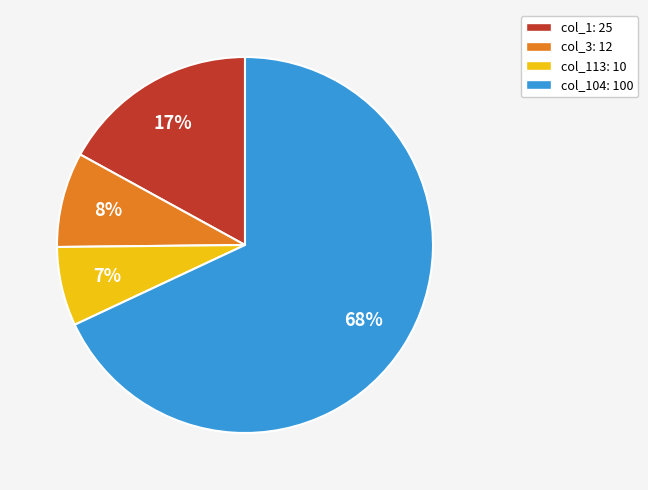

Which slice is the smallest?

col_113: 10